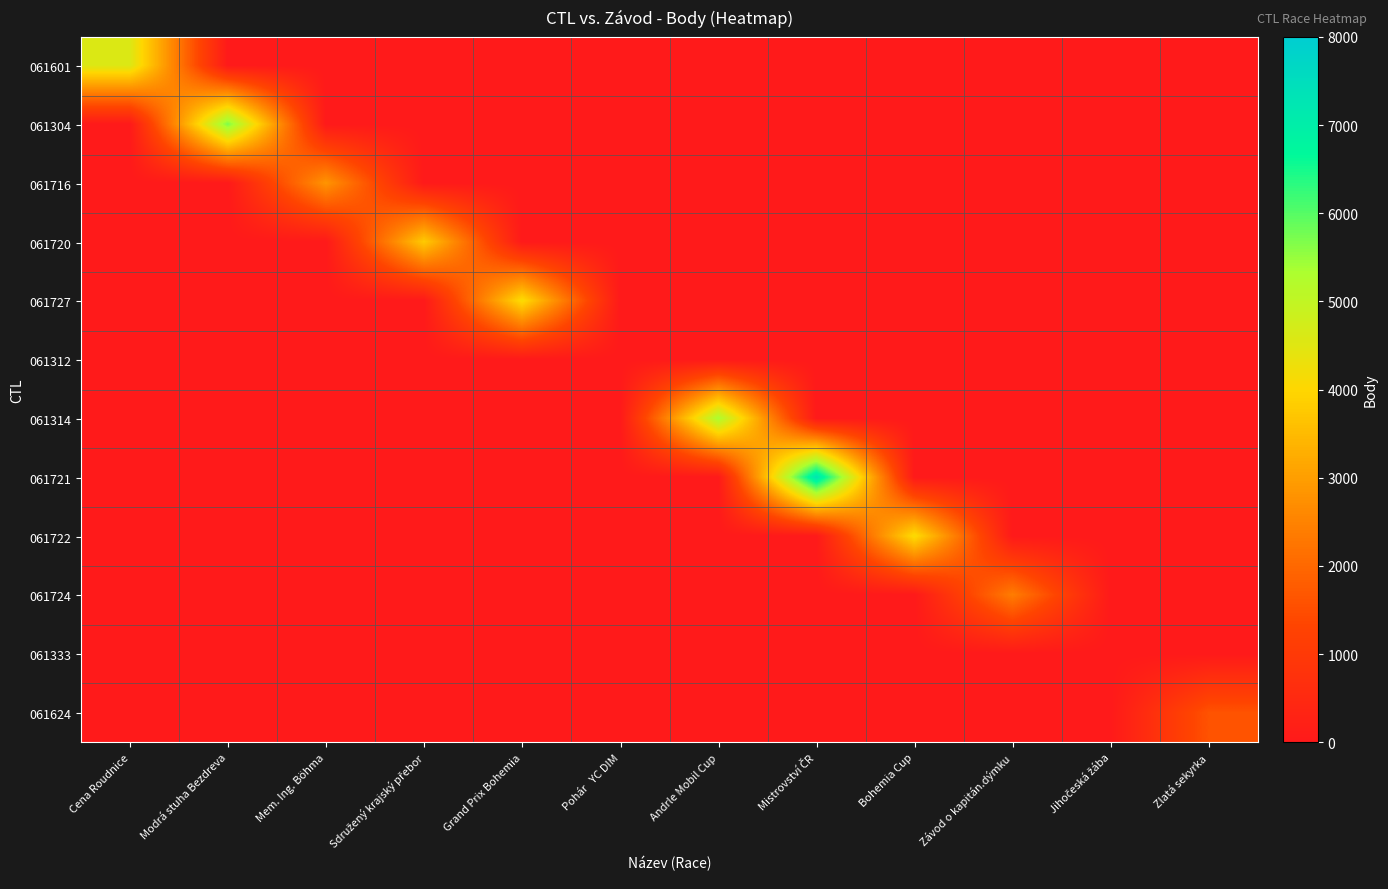

Which series changed the most between Modrá stuha Bezdreva and Zlatá sekyrka?

061304